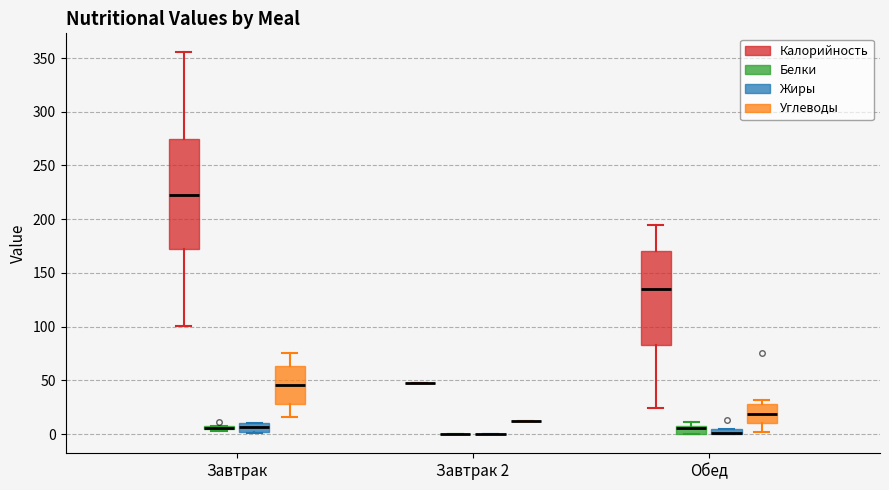

Comparing the boxes themselves (not the whiskers), which one is the tallest?

Завтрак (Калорийность)